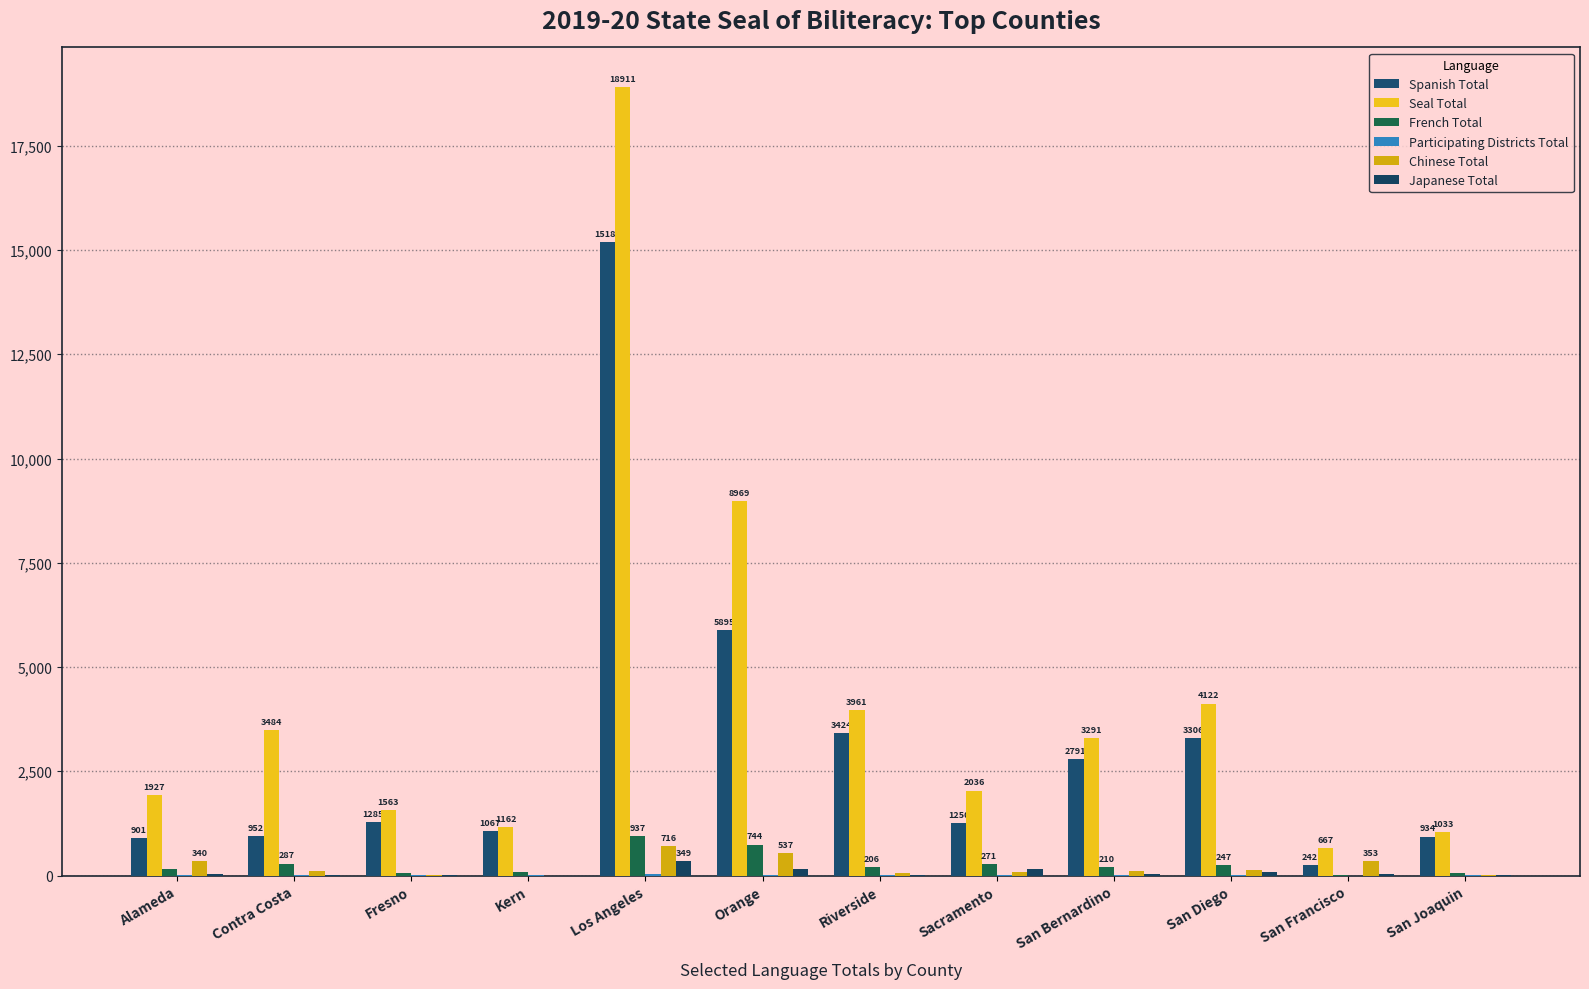

Is it true that Chinese Total equals 463 at Alameda?

False